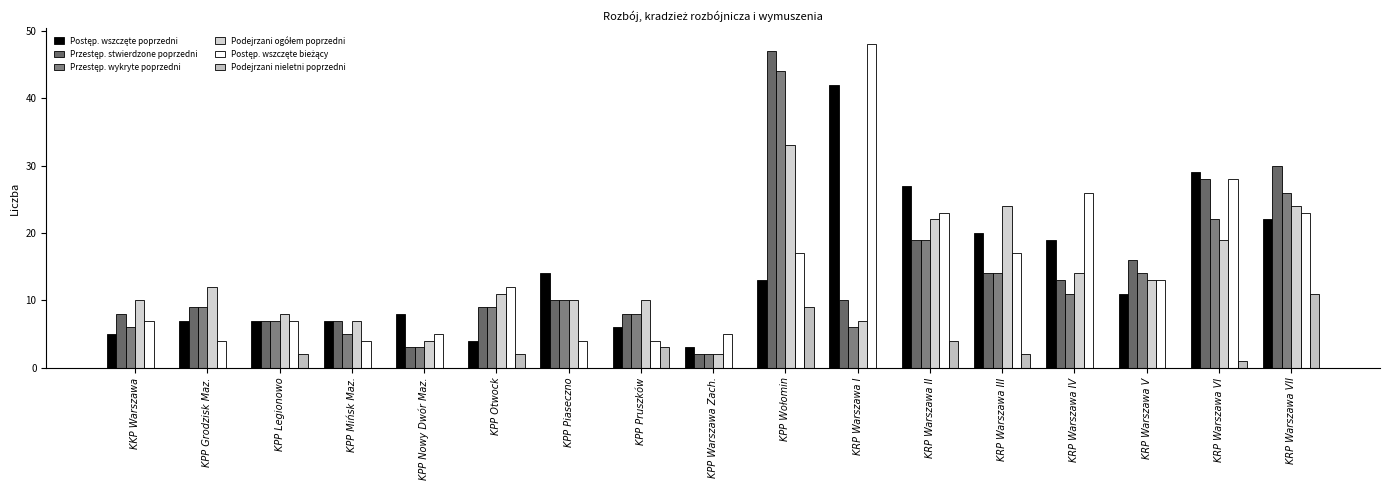

Are the bars grouped side by side (vs. stacked)?

Yes